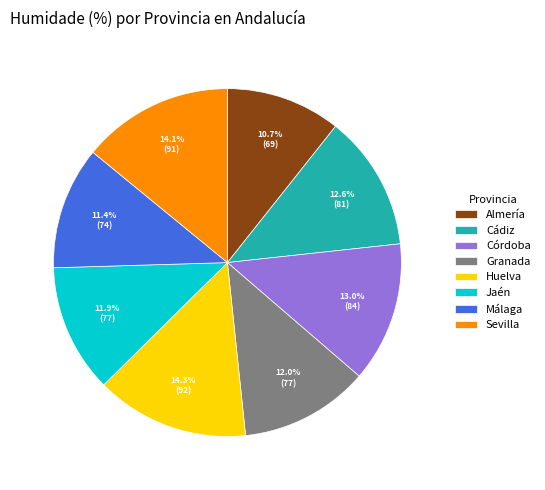

True or false: Cádiz accounts for 13% of the total.

True